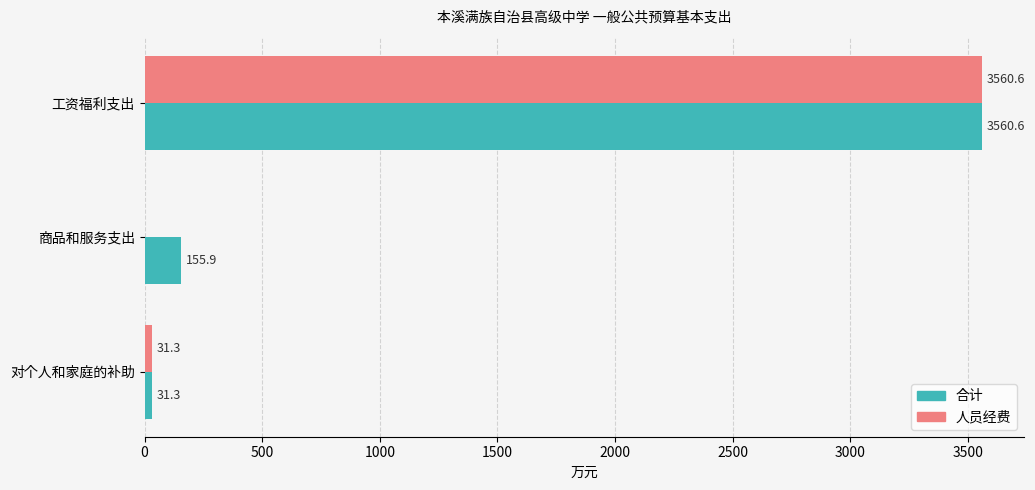

What is the sum of all 合计 values?

3747.8